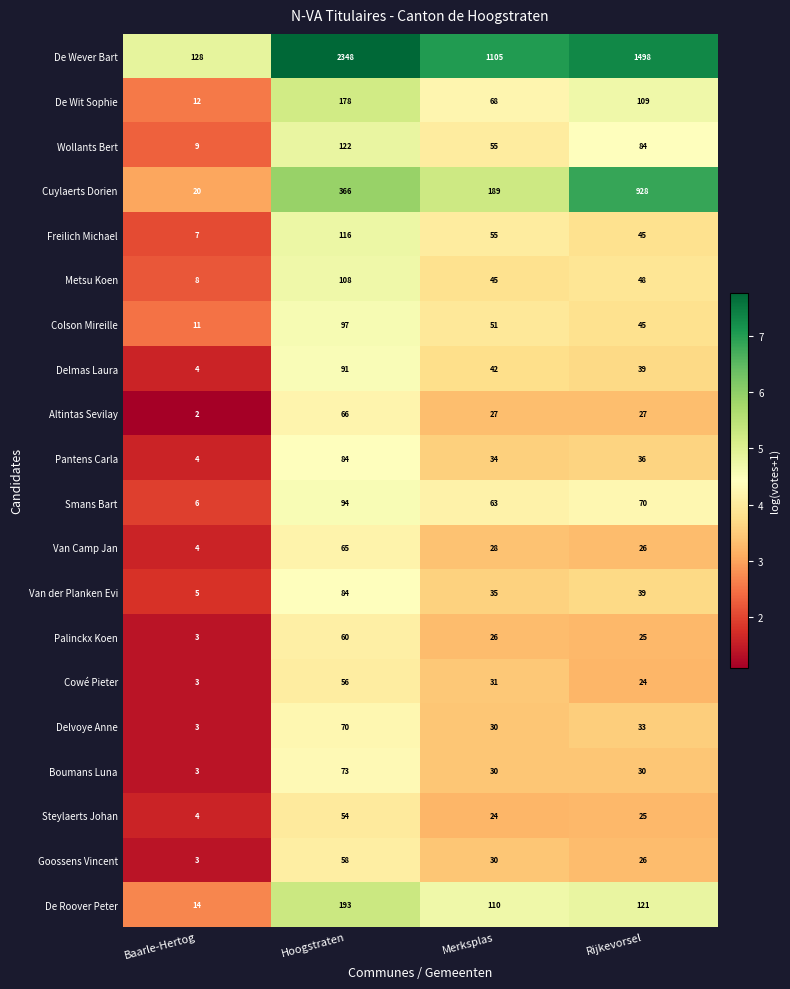

At which category does the chart reach its peak across all series?

Hoogstraten